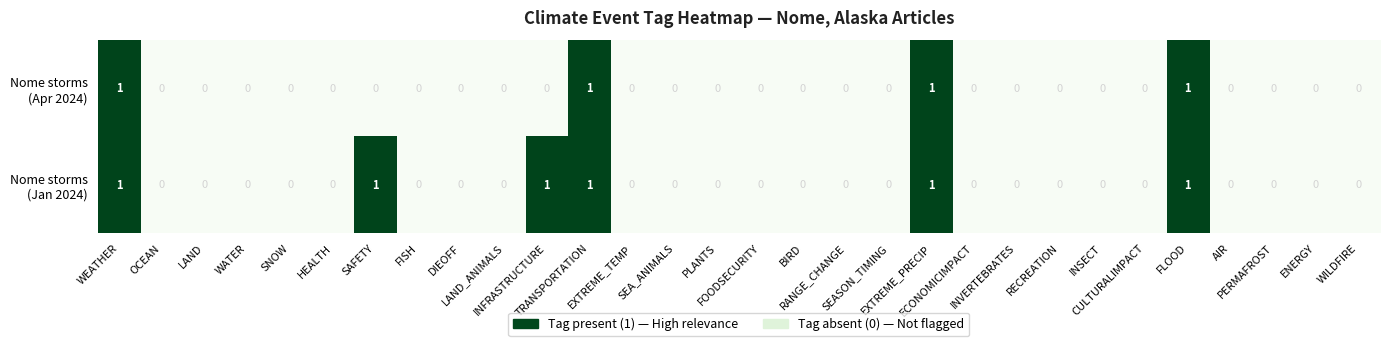

Count the number of categories in the chart.

30